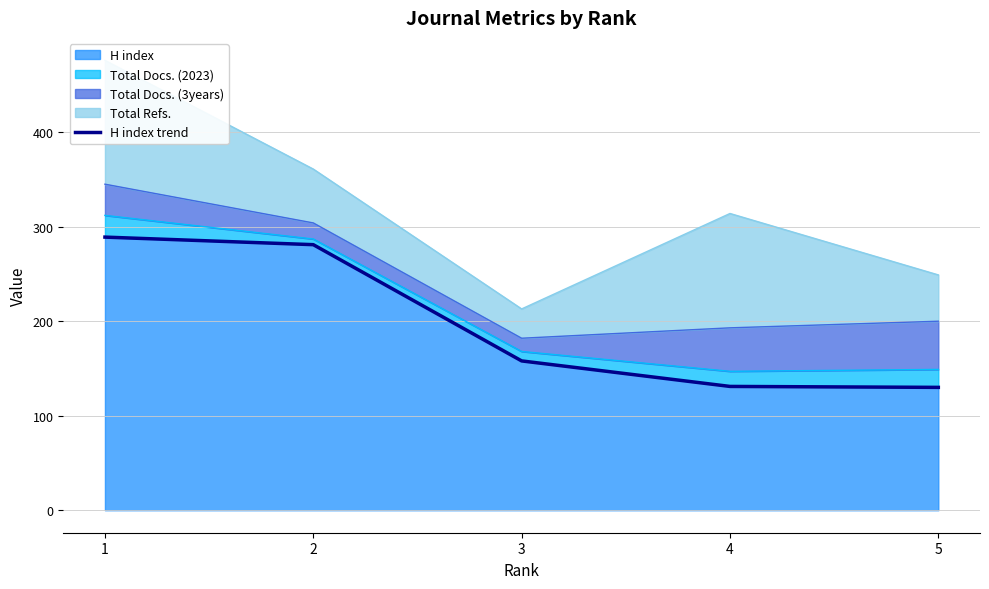

Reading right to left, transcribe all the data shown in this chart.

5=130	4=131	3=158	2=281	1=289